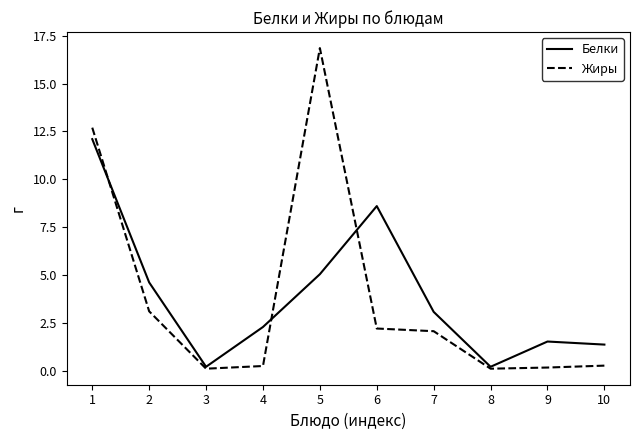

Which series changed the most between 6 and 10?

Белки